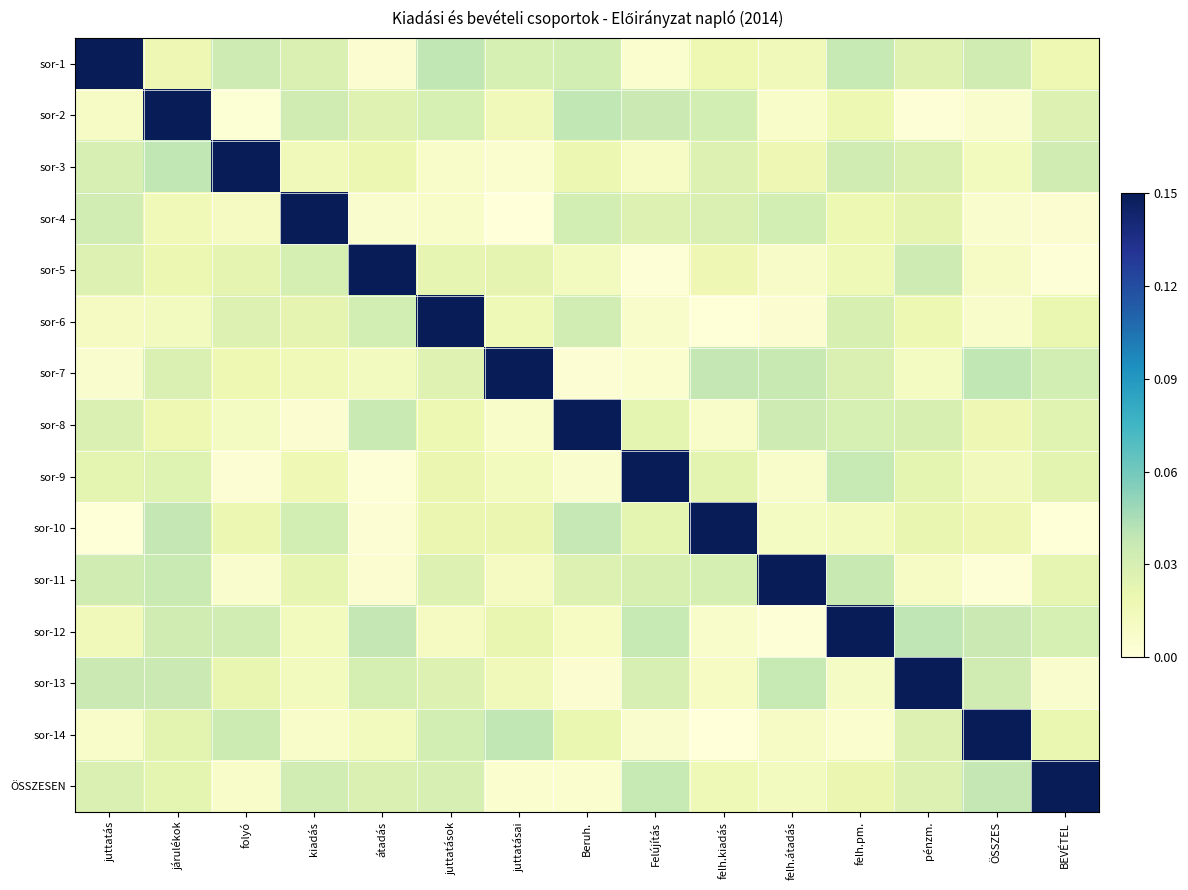

Which has a higher value, Felújítás or átadás?

Felújítás